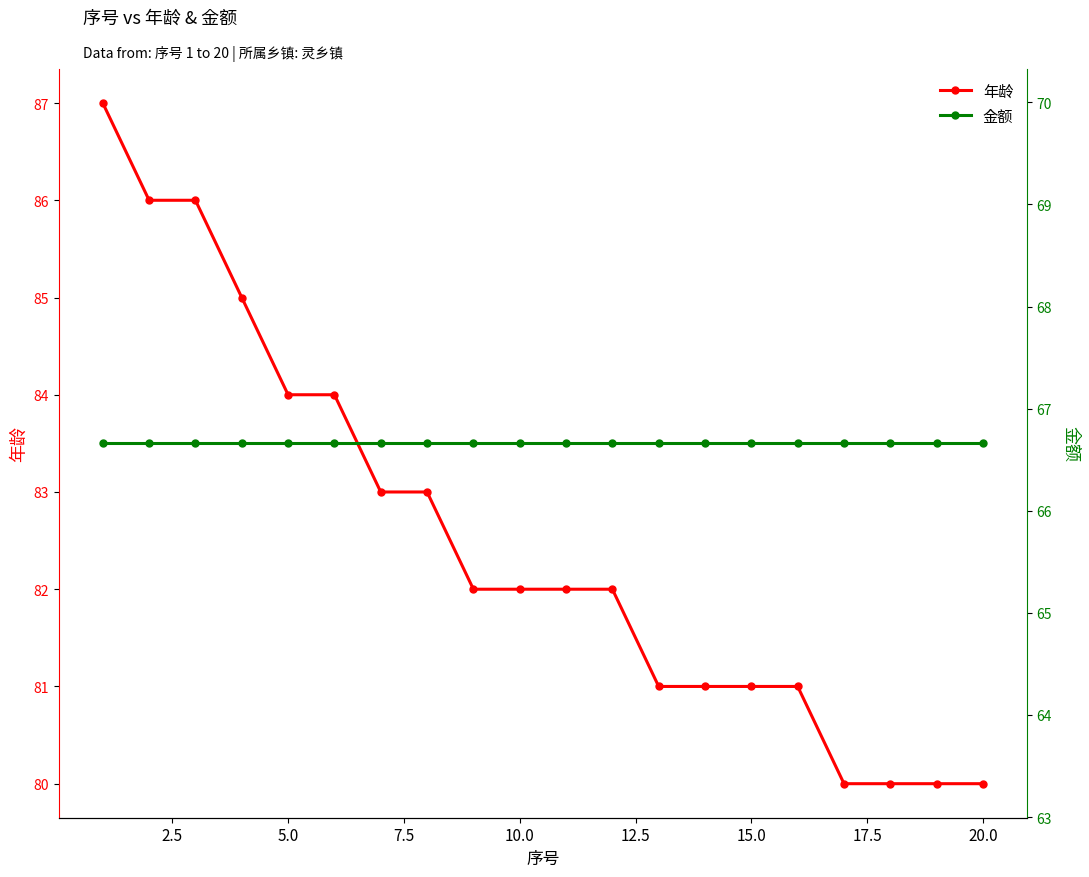

True or false: 年龄 and 金额 cross at least once.

False